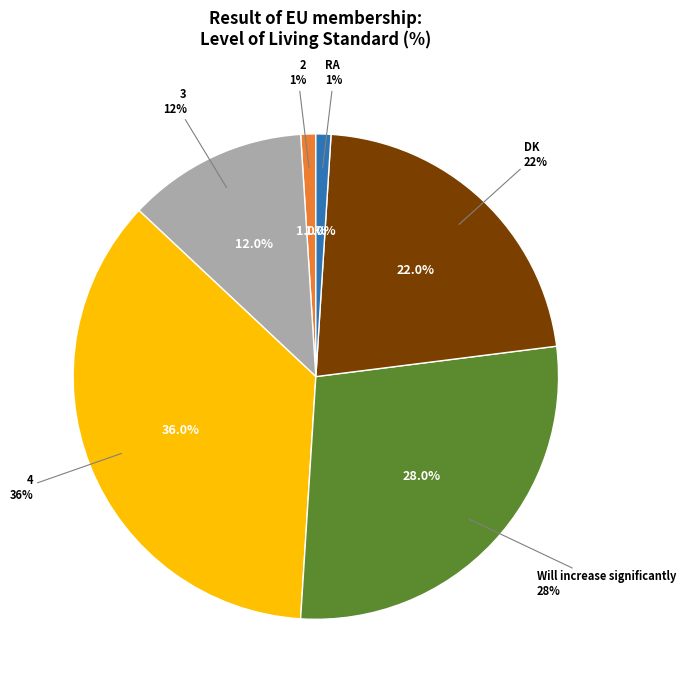

Does DK account for over 50% of the chart?

No